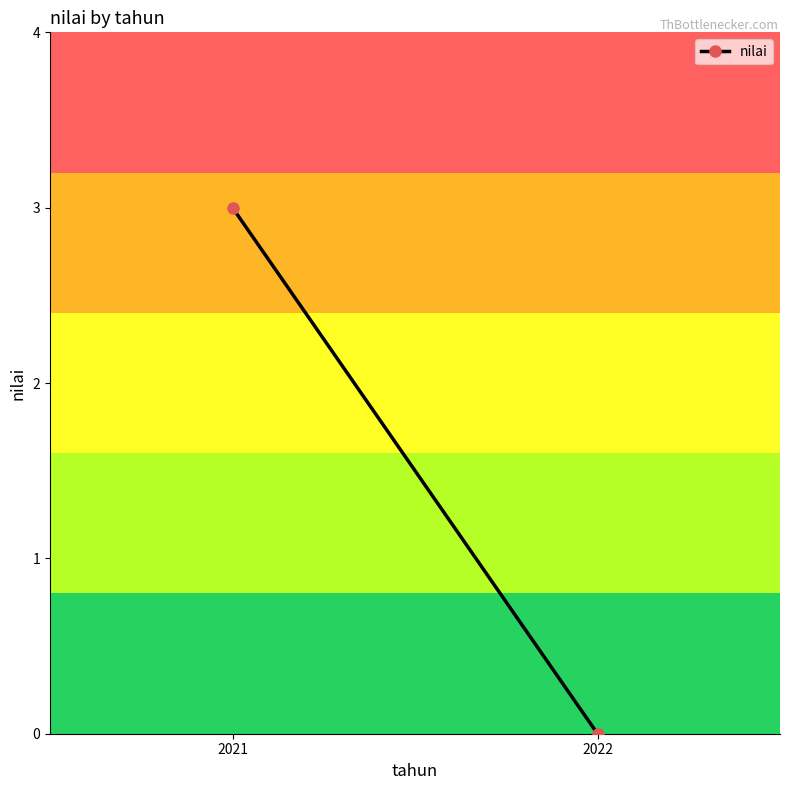

Rank the categories by value from lowest to highest.

2022, 2021